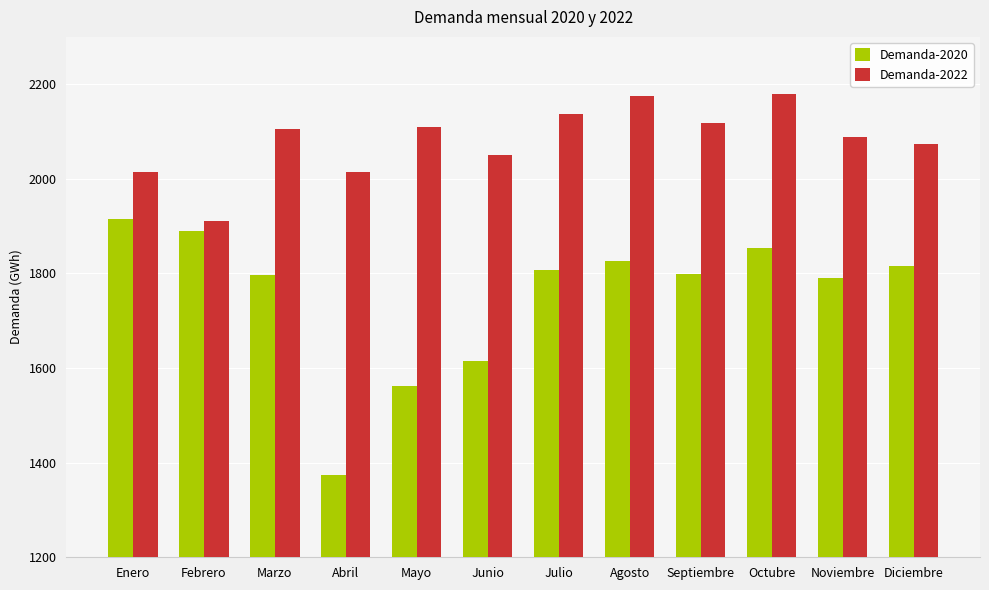

What is the total value across all series at Noviembre?

3878.6